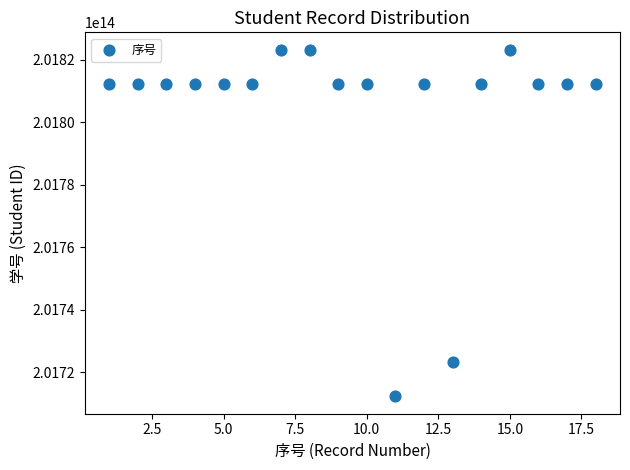

What is the range of X values (max minus min)?

17